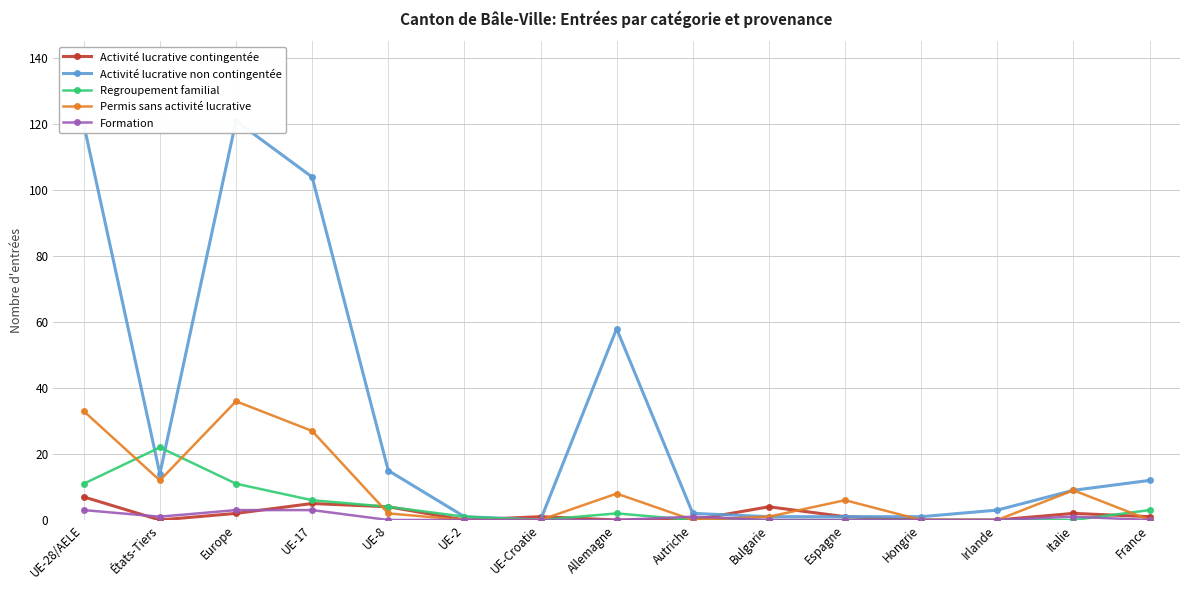

What position from the right is Autriche?

7